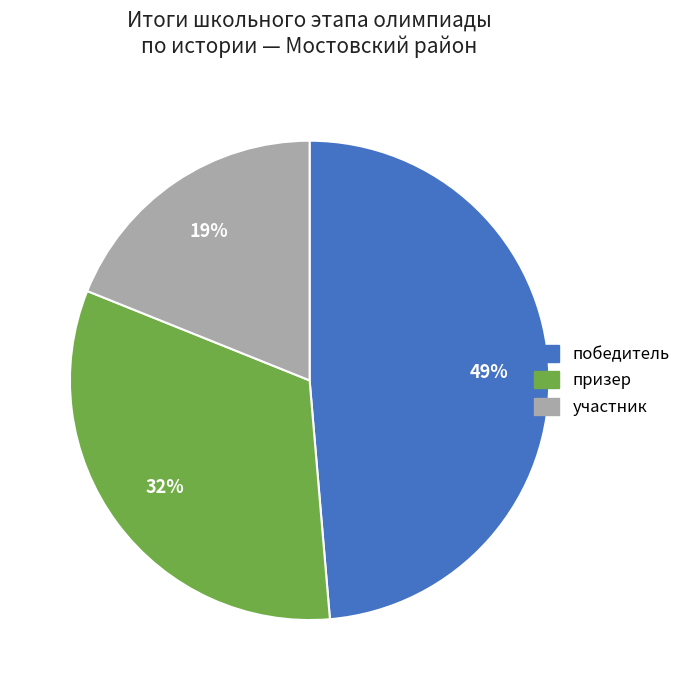

To the nearest percent, what percentage of the pie is призер?

32%